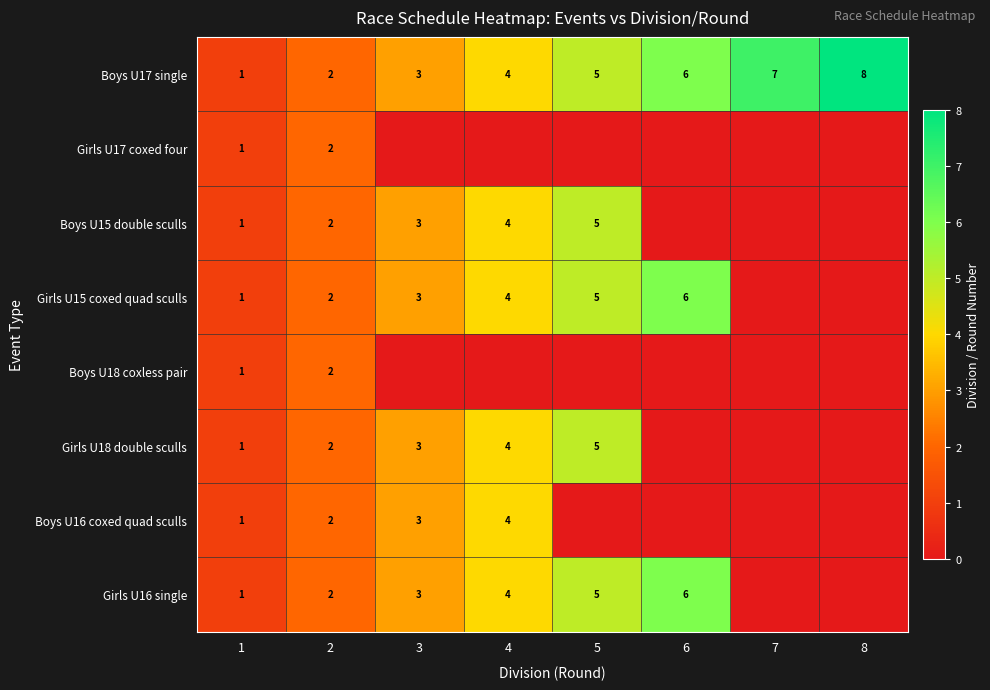

Is the value of Girls U16 single at 3 greater than the value of Boys U17 single at 5?

No